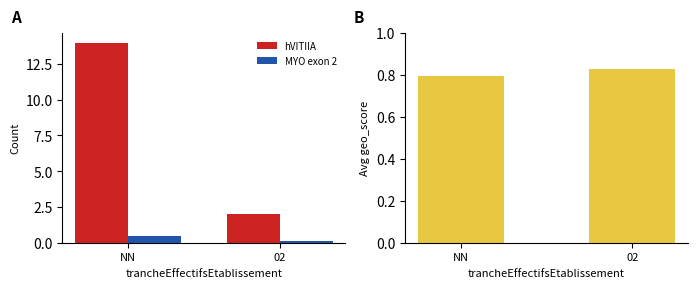

What position from the left is 02?

2